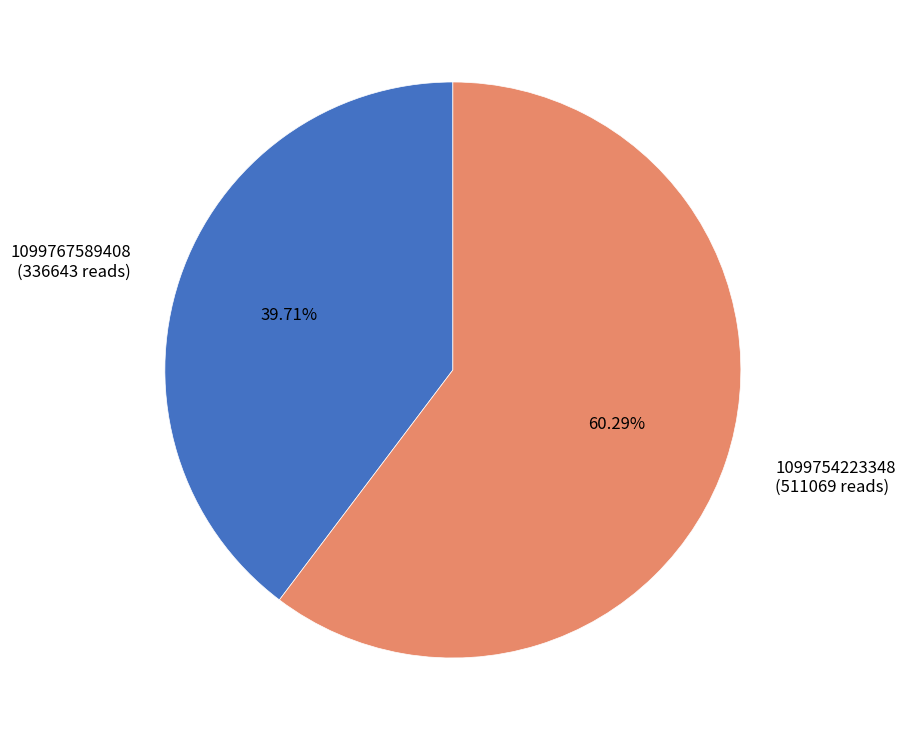

Is it true that 1099767589408 is 40% of the pie?

True